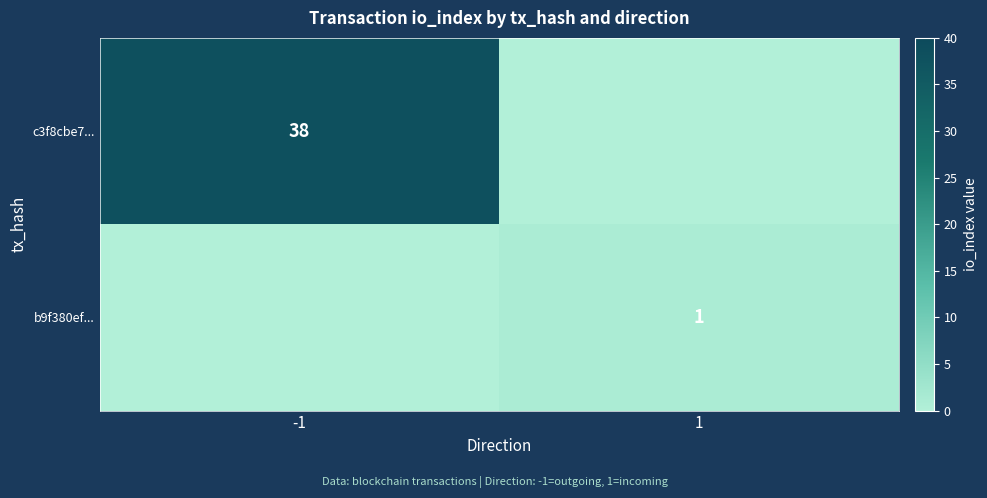

At which category is the sum across all series the highest?

-1